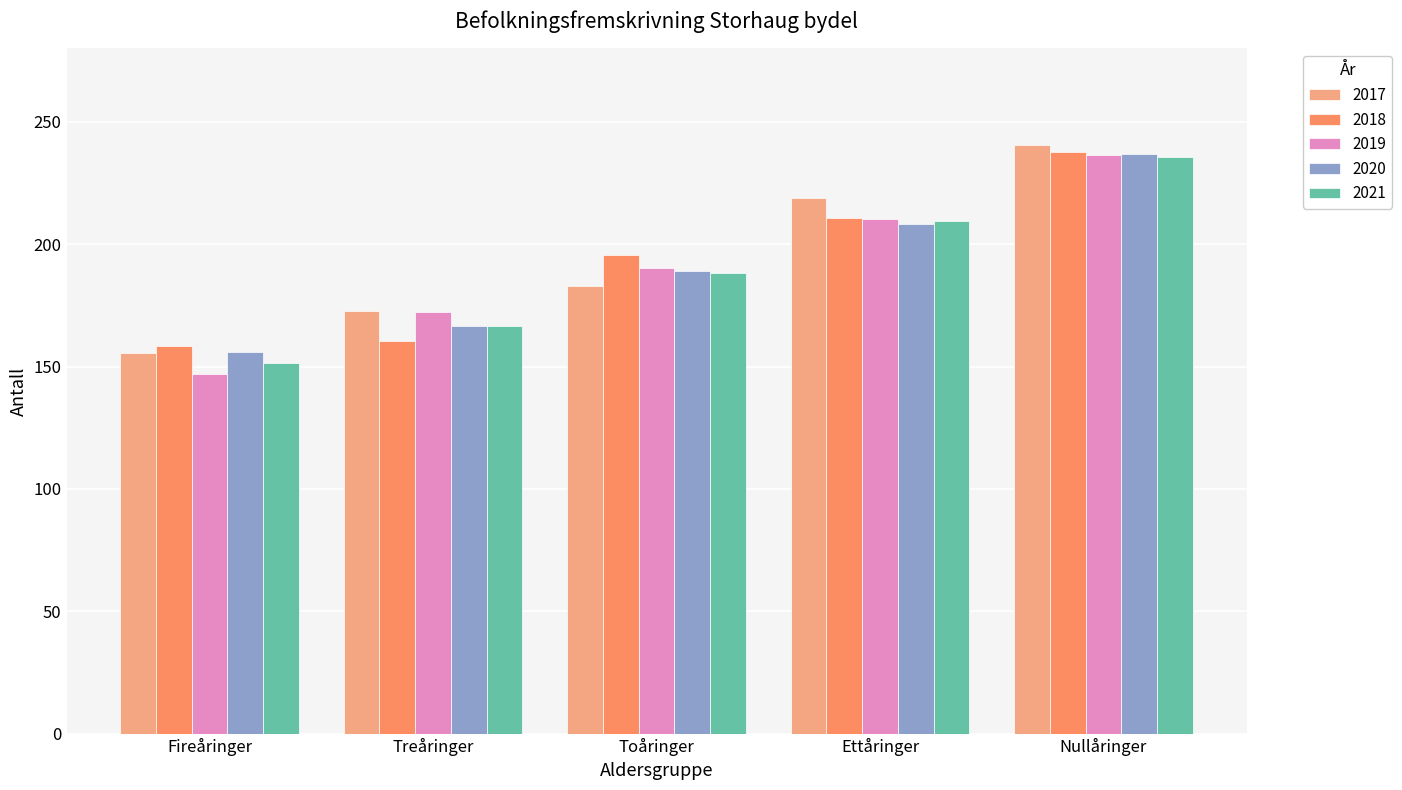

Where does the 2018 series first go above 195?

Toåringer